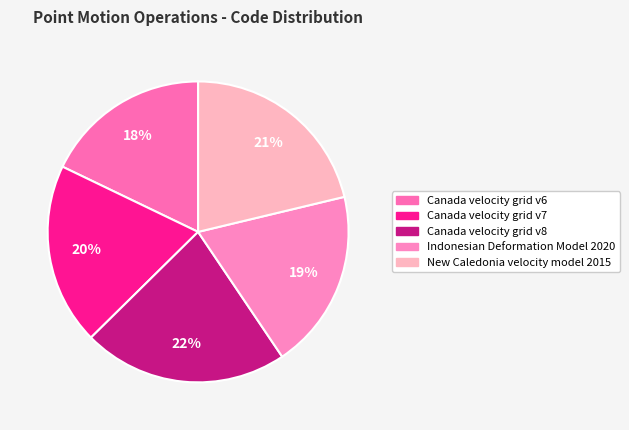

Which category has the smallest portion of the pie?

Canada velocity grid v6